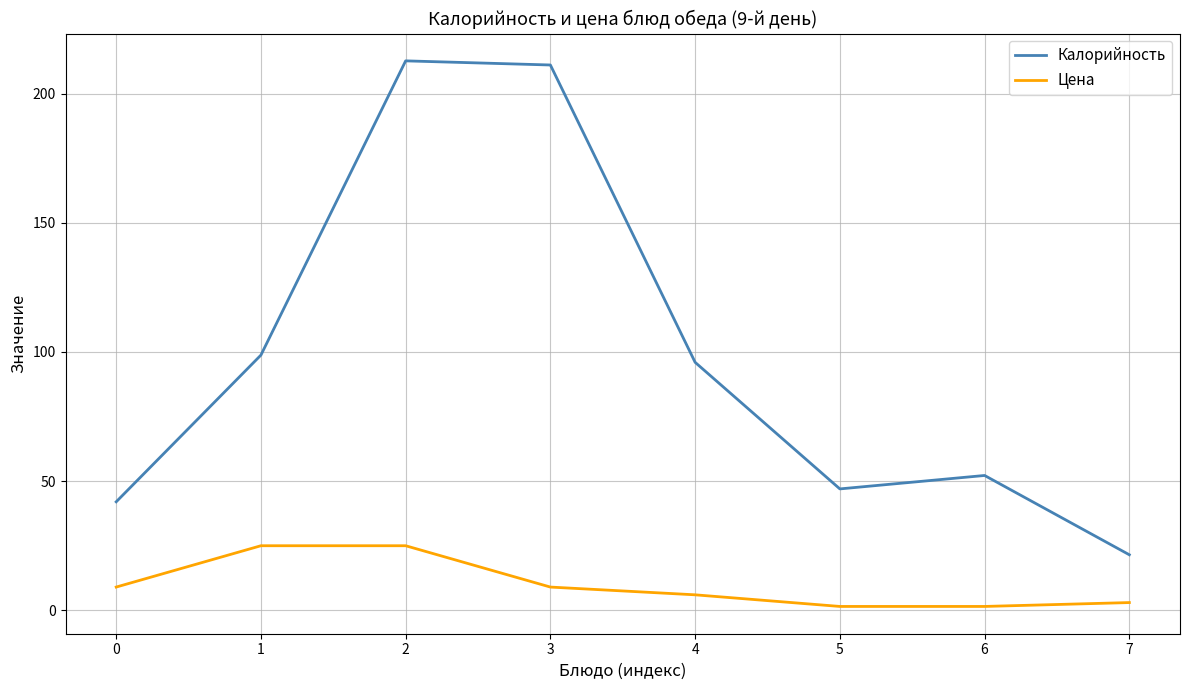

What are all the series names shown in the legend?

Калорийность, Цена